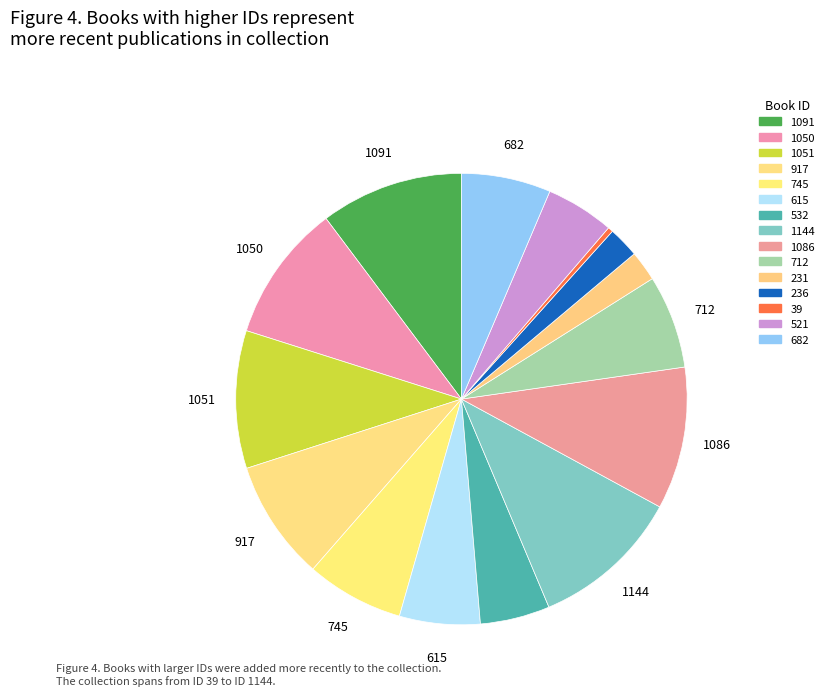

What is the change in value from 1050 to 712?

-338